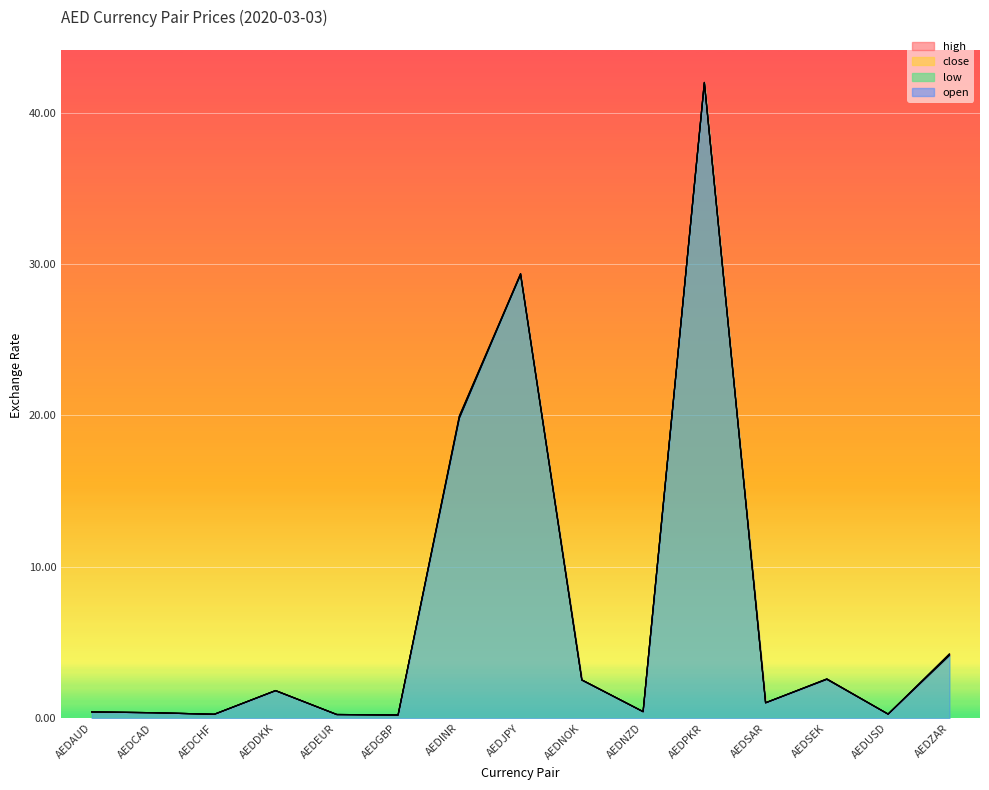

The value of low at AEDCAD is 0.6. True or false?

False